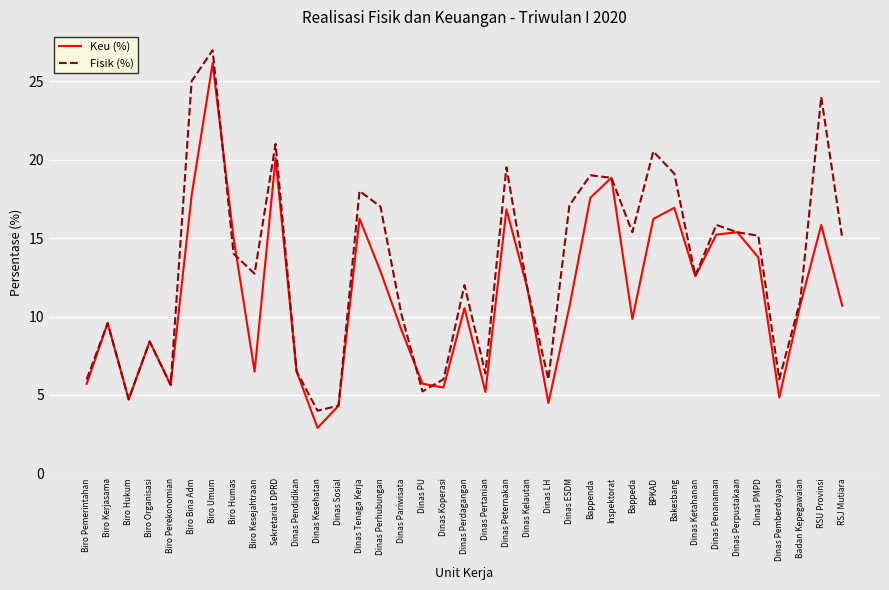

At which category is the sum across all series the highest?

Biro Umum